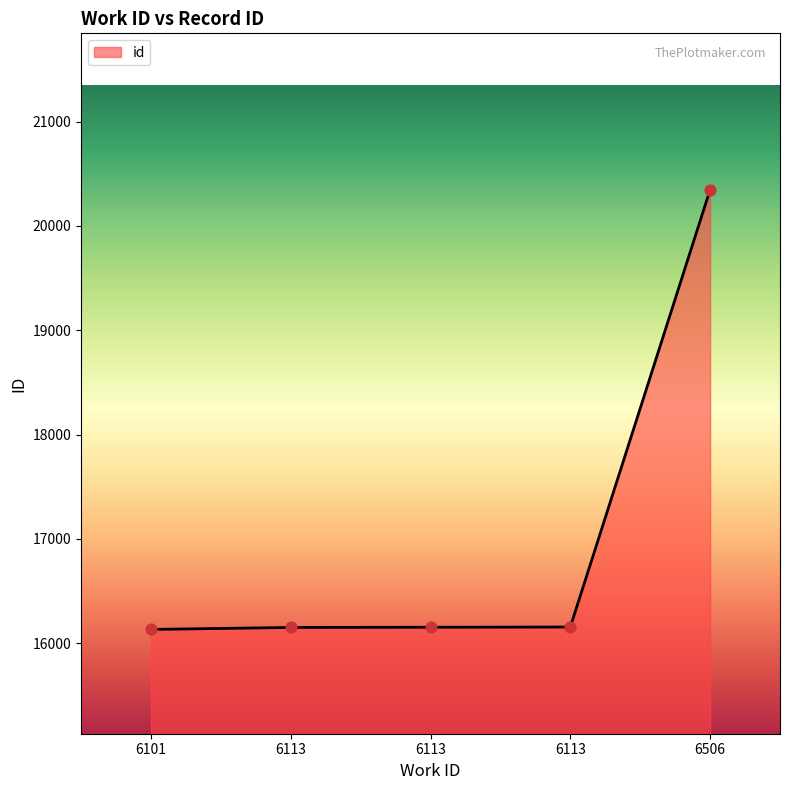

Which has a higher value, 6113 or 6101?

6113